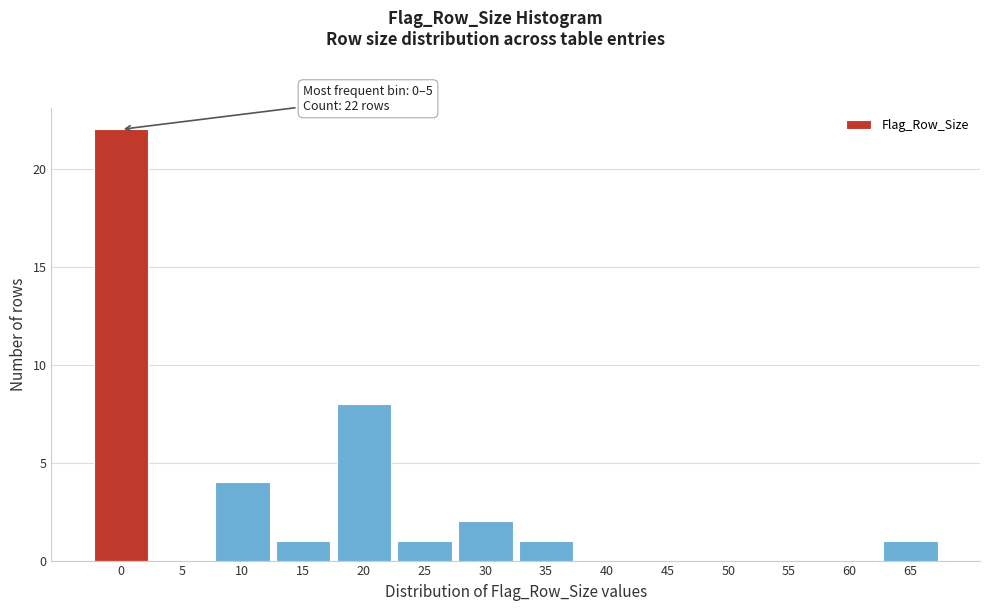

Reading right to left, transcribe all the data shown in this chart.

65=1	60=0	55=0	50=0	45=0	40=0	35=1	30=2	25=1	20=8	15=1	10=4	5=0	0=22